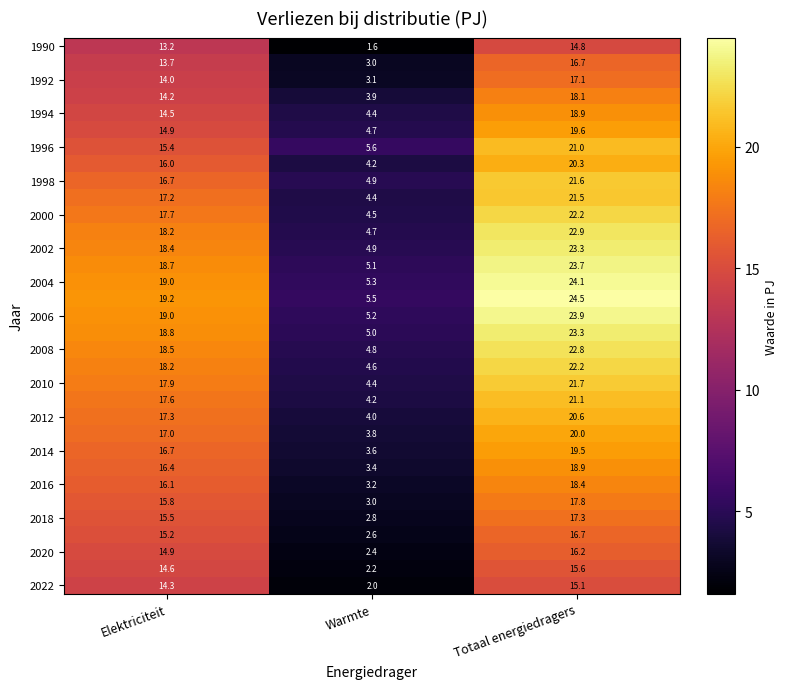

What is the total value across all series at Warmte?

131.0